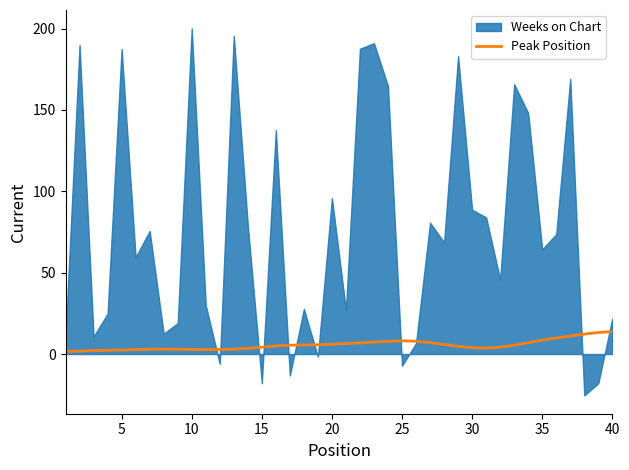

What is the maximum value for Peak Position?

13.8